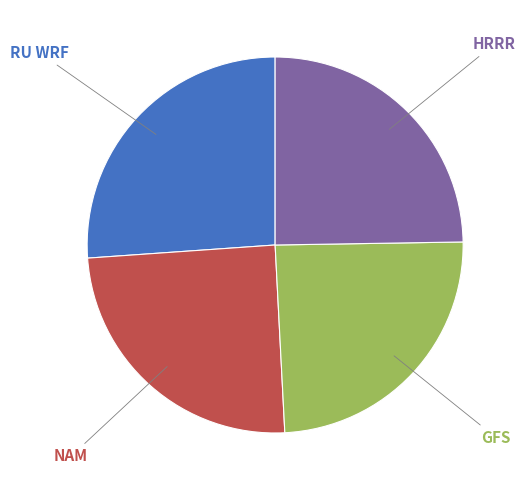

Is there any slice that represents more than half of the pie?

No